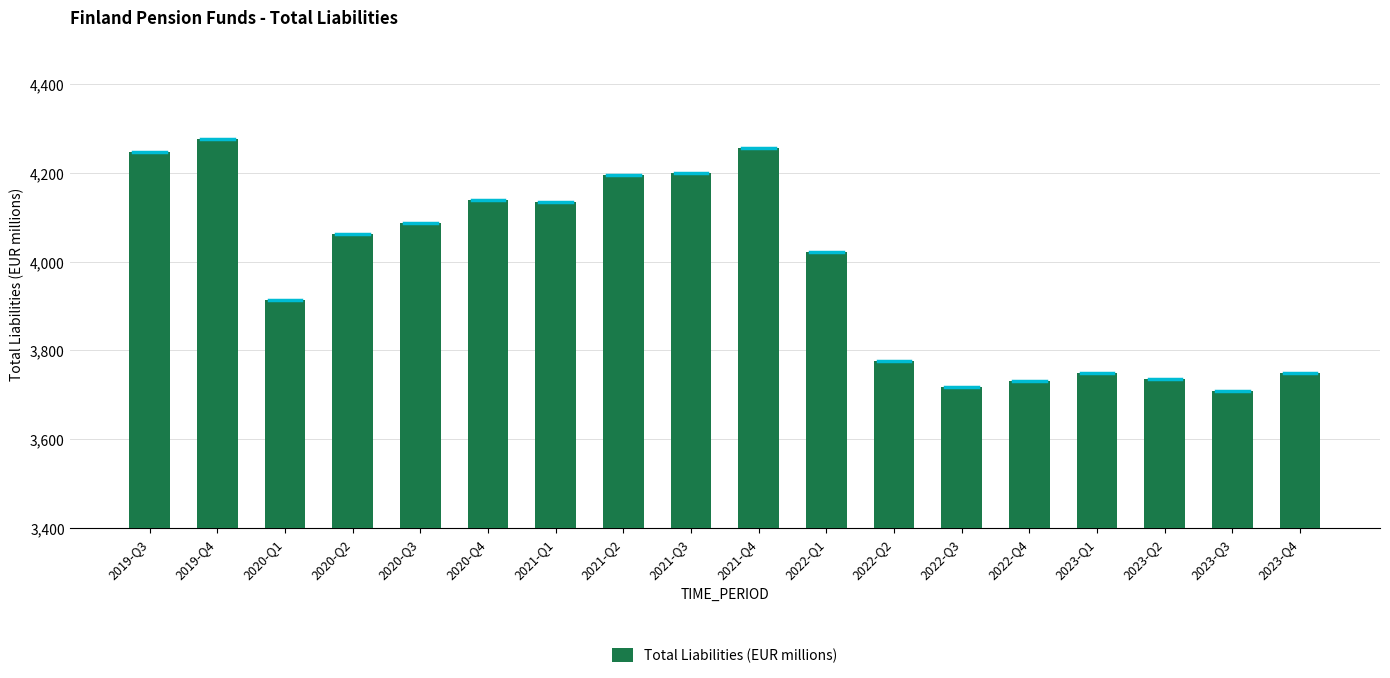

True or false: the data shows 4256 at 2021-Q4.

True